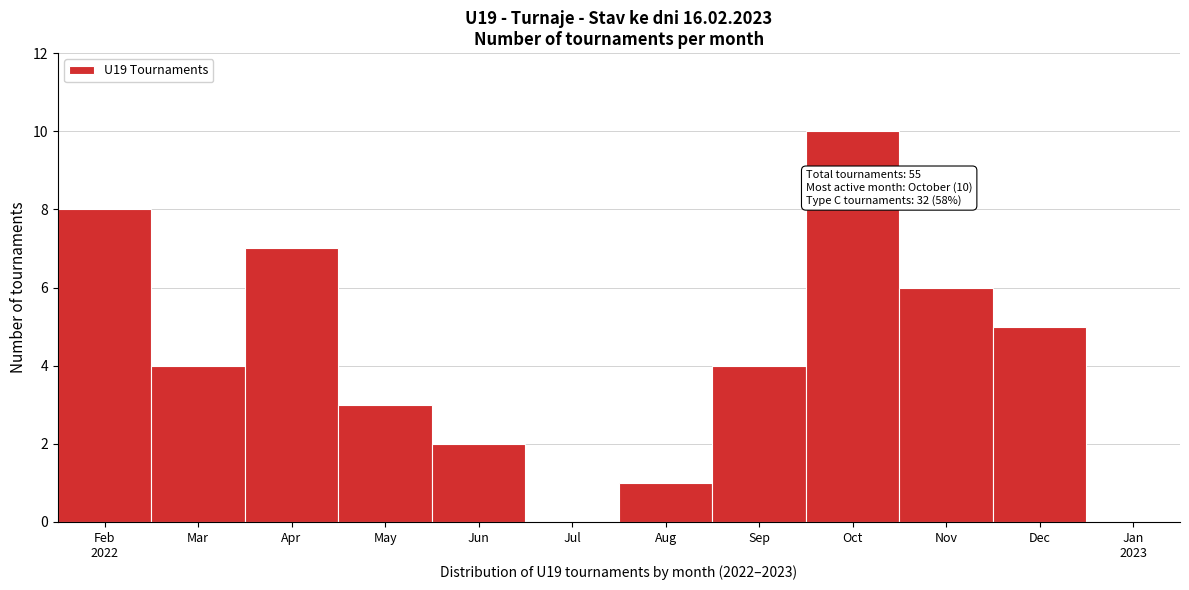

What is the ratio of the value at Dec to the value at Jun?

2.5